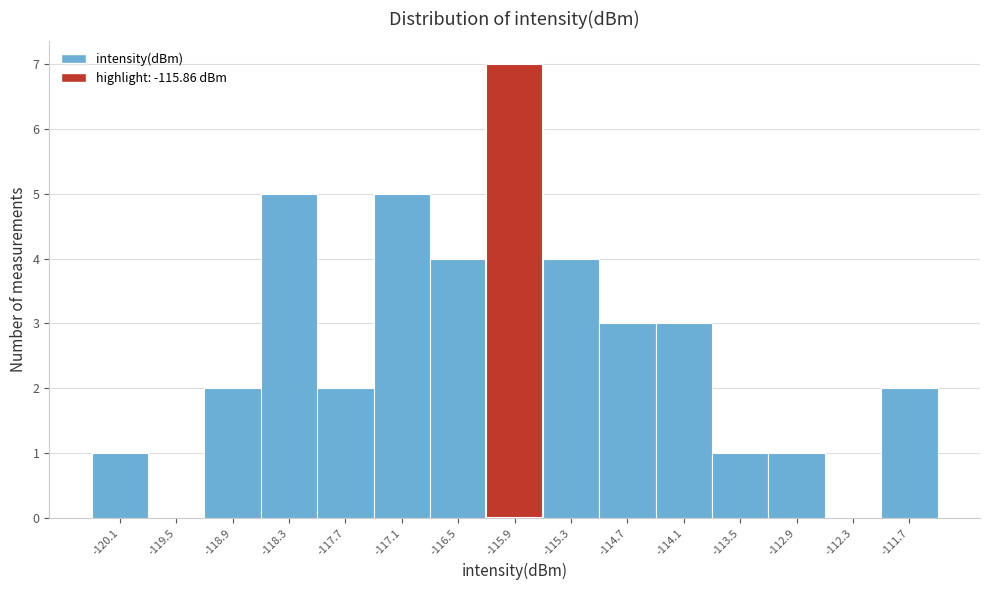

What is the greatest value displayed?

7